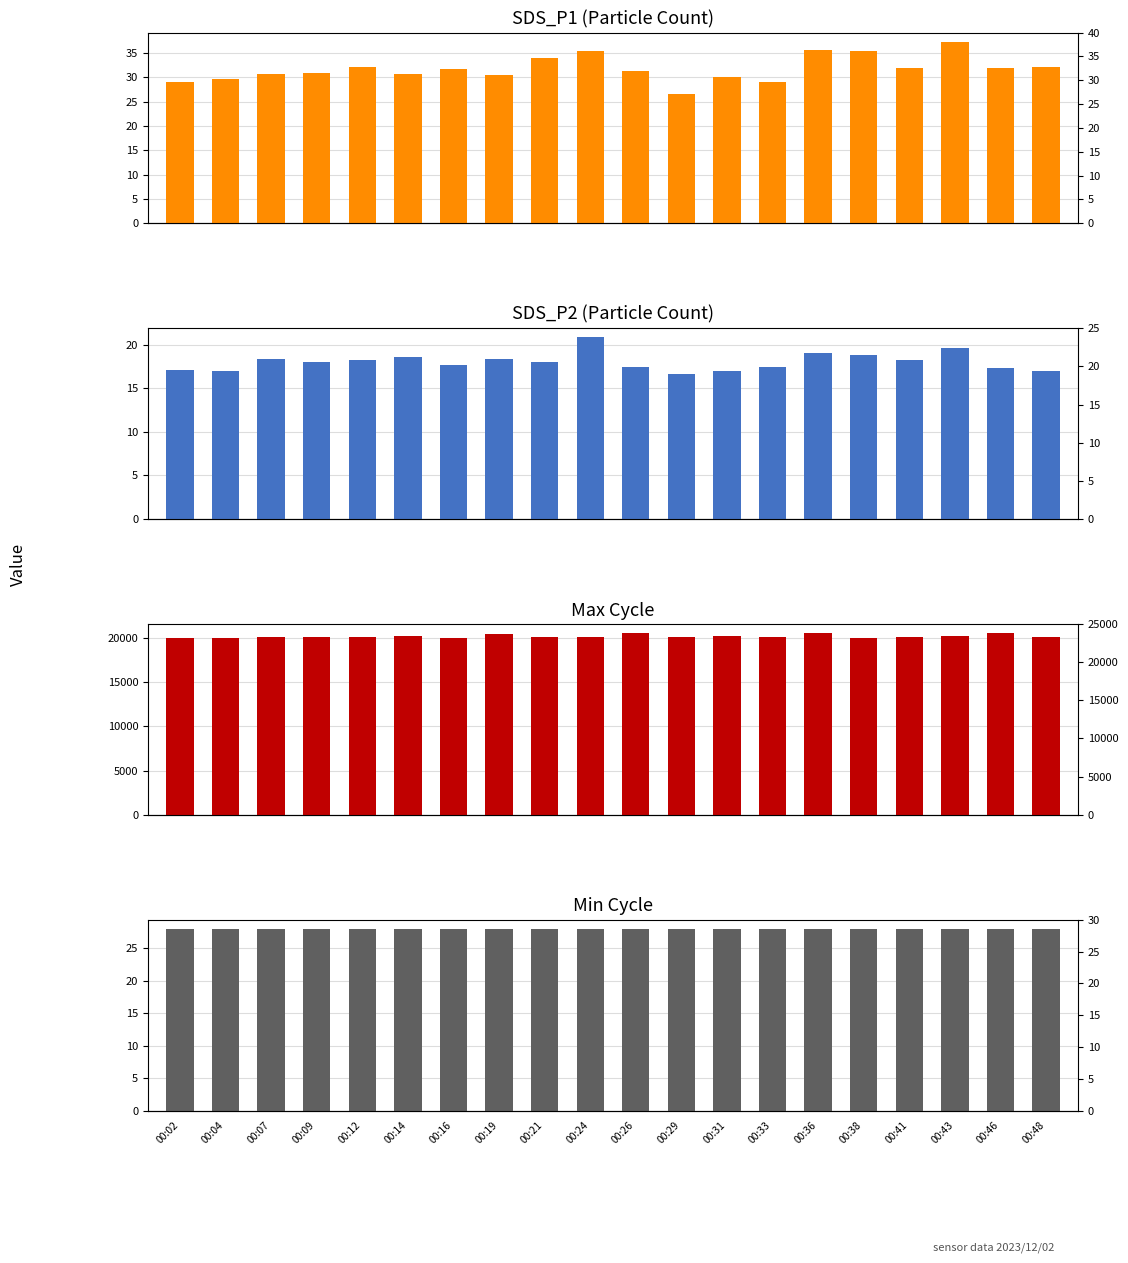

True or false: Max_cycle has a value of 31804.9 at 00:09.

False